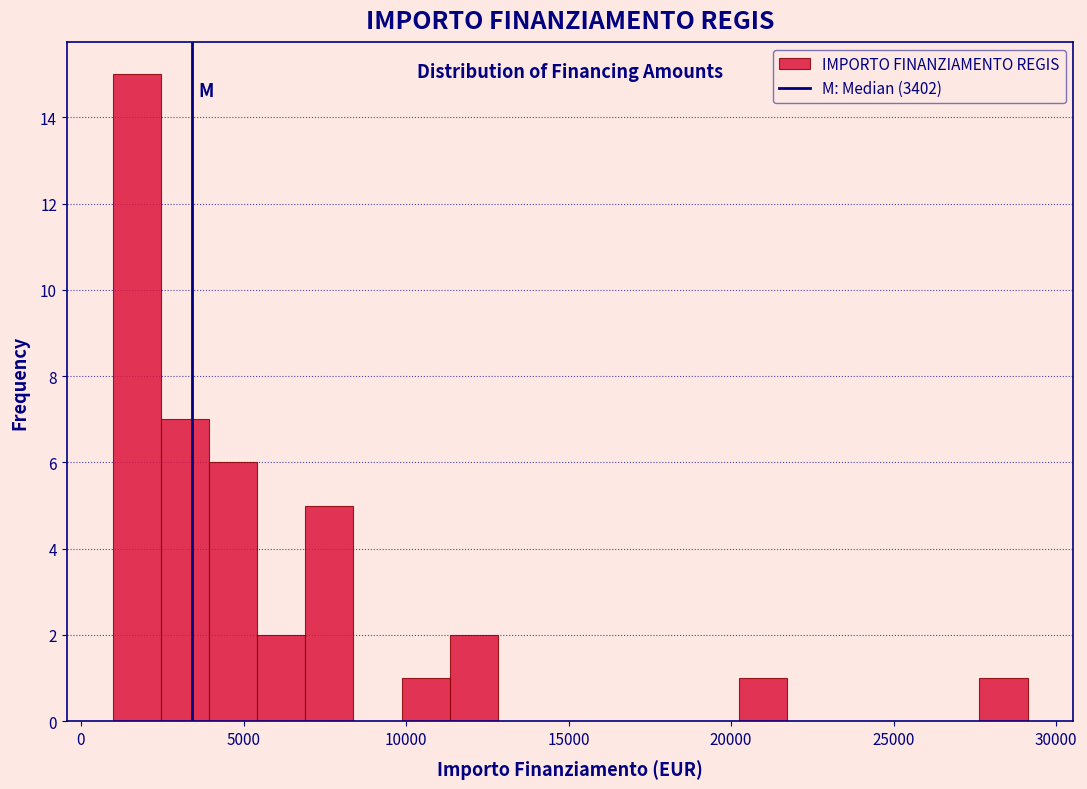

Read against the x-axis, roughly where is the centre of the tallest bar?

1500